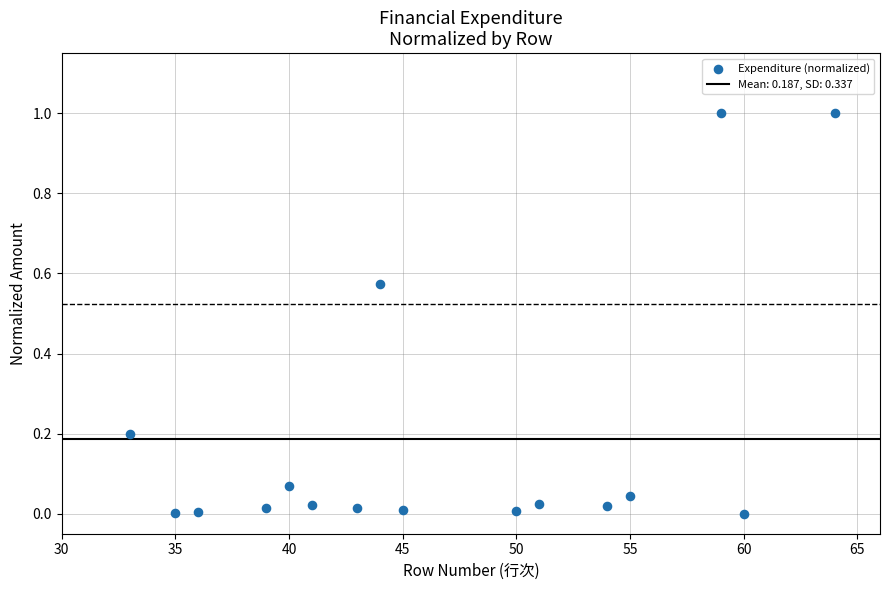

What is the range of X values (max minus min)?

31.0